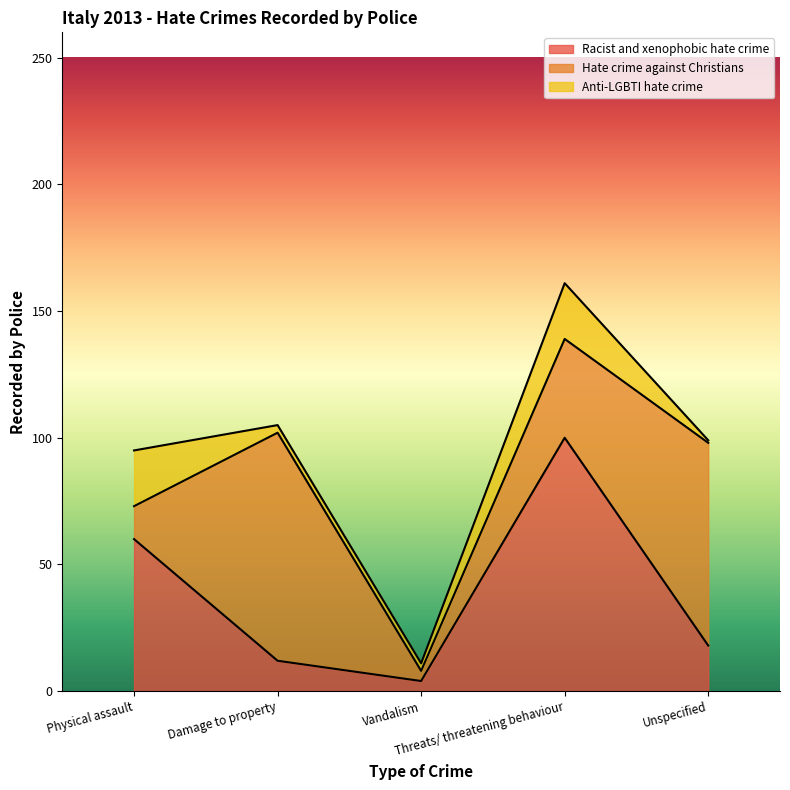

What is the minimum value shown in the chart?

1